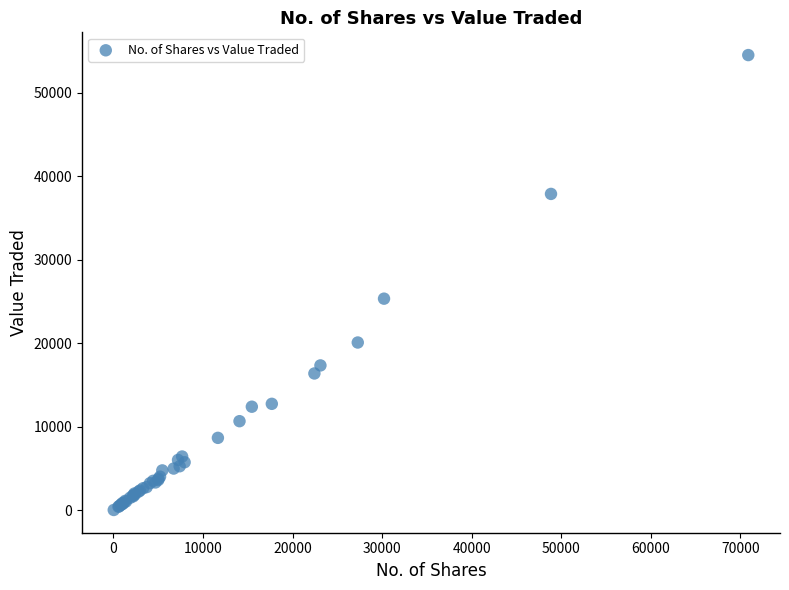

What Y value in the scatter plot is closest to 27255?

25323